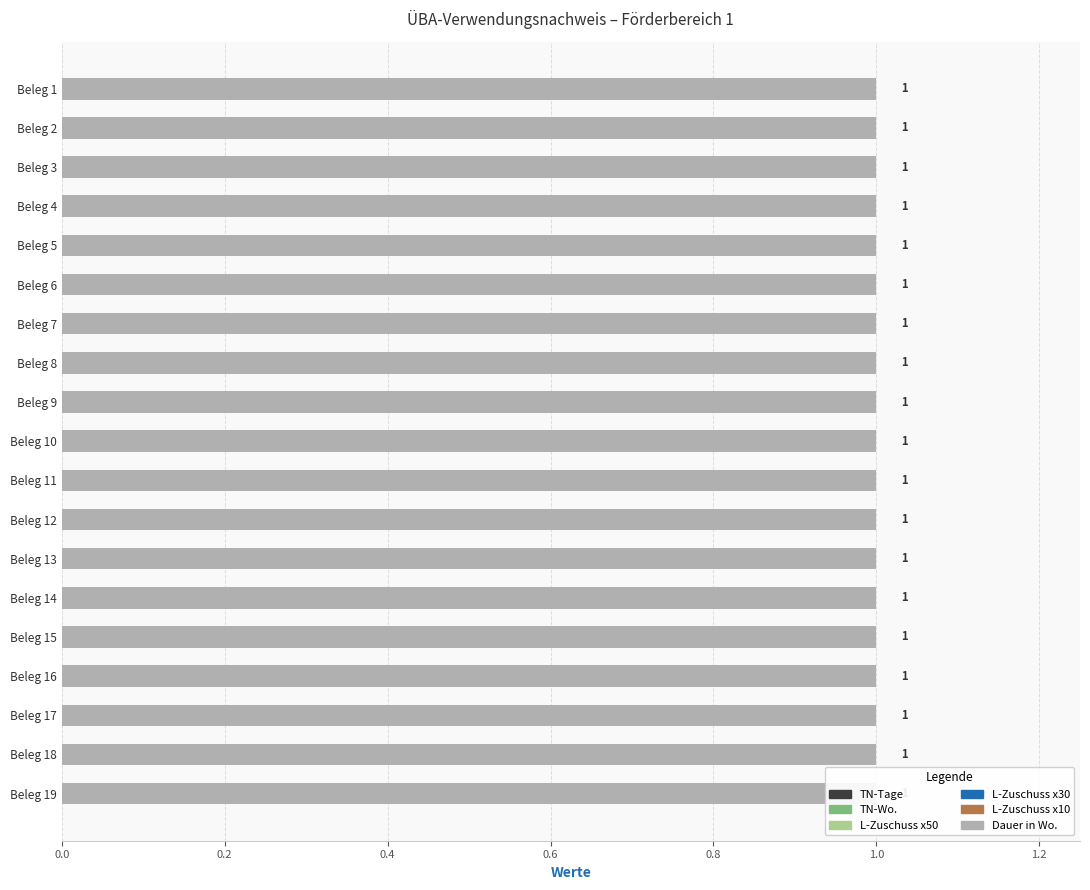

List the series in order of their peak value, lowest first.

TN-Tage, TN-Wo., L-Zuschuss x50, L-Zuschuss x30, L-Zuschuss x10, Dauer in Wo.